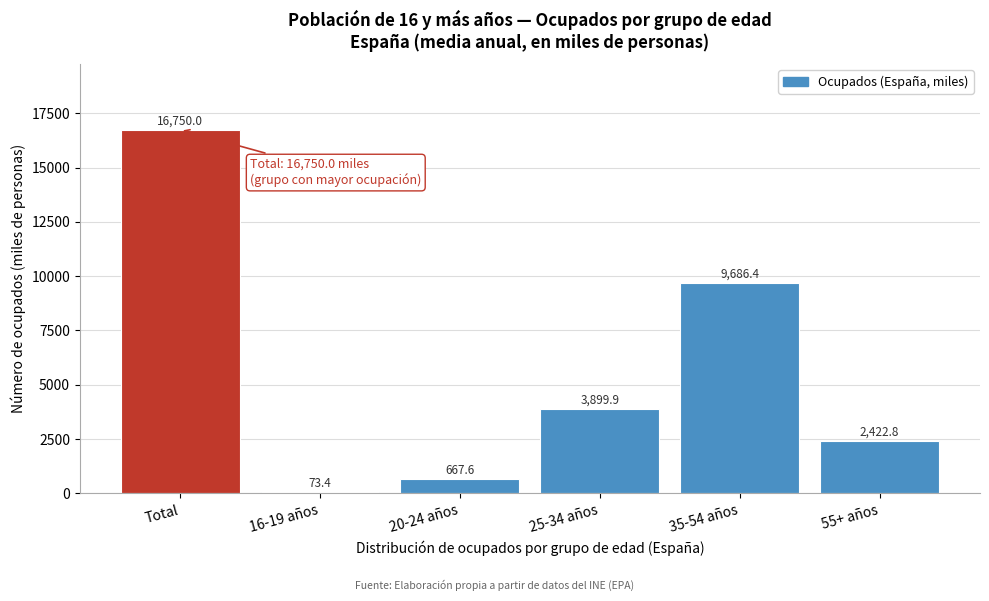

Reading right to left, extract all data points from this chart.

2422.8	9686.4	3899.9	667.6	73.4	16750.0